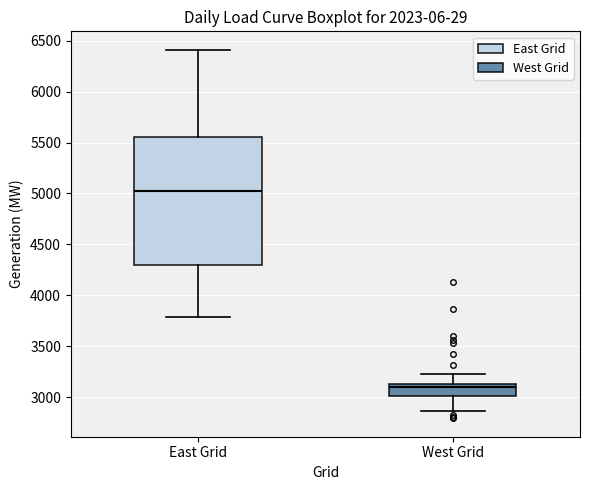

Reading left to right, read every box against the y-axis: the position of its median line, the range the box covers, and the ends of its whiskers. The values are not printed on the chart, so give them approximately, as read against the axis.

East Grid: median 5000, box 4300 to 5550, whiskers 3800 to 6400
West Grid: median 3100, box 3000 to 3150, whiskers 2850 to 3200